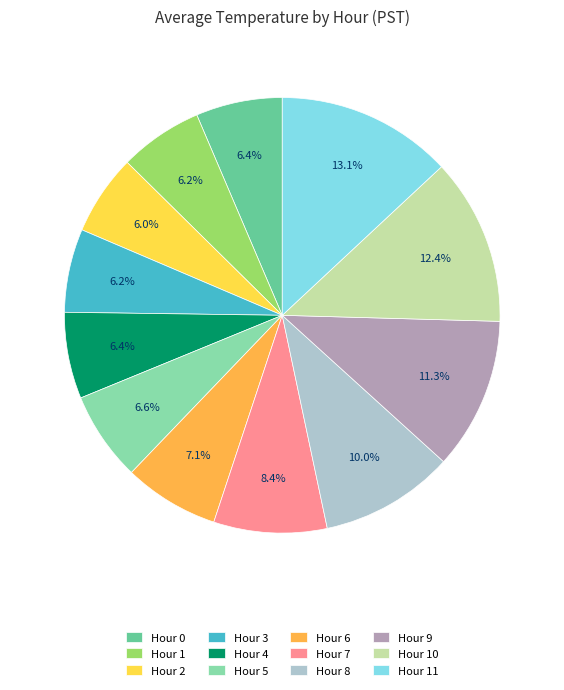

To the nearest percent, what is the difference between the largest and smallest slice percentages?

7%